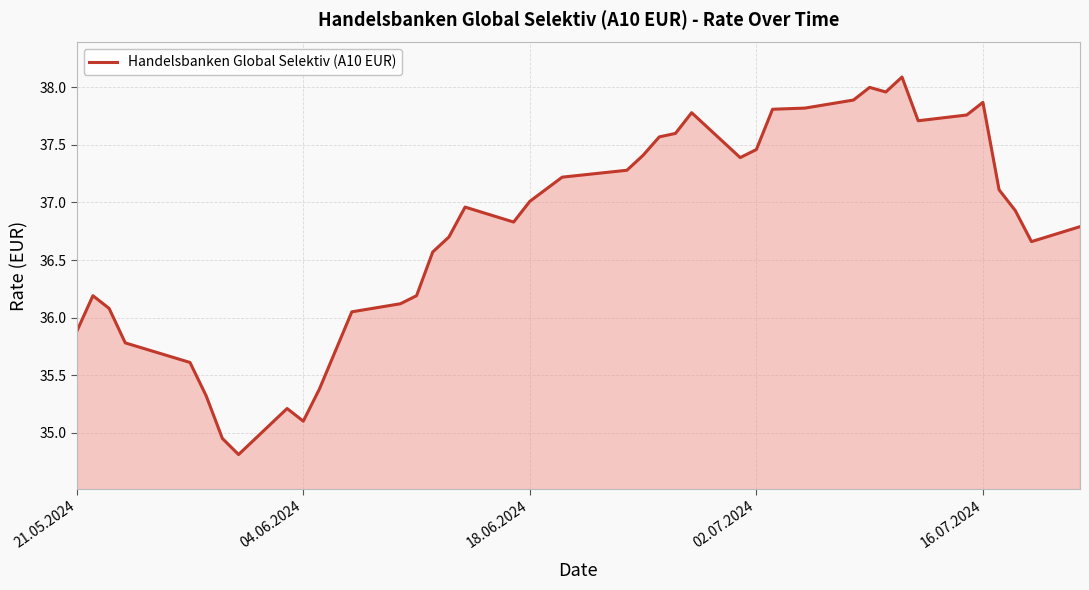

What is the difference between the maximum and minimum values?

3.3